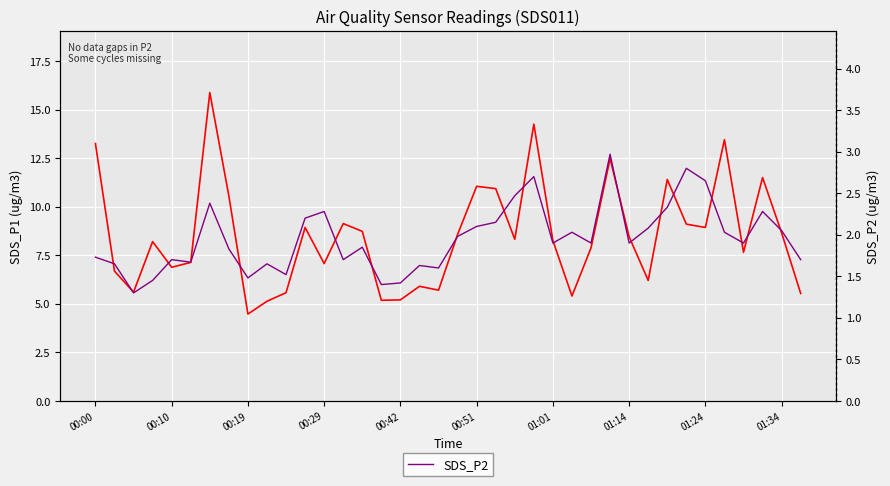

Reading left to right, list all the values displayed in this chart.

SDS_P1: 13.2	6.7	5.6	8.2	6.9	7.1	15.9	10.6	4.5	5.1	5.6	8.9	7.1	9.1	8.7	5.2	5.2	5.9	5.7	8.6	11.1	10.9	8.3	14.2	8.2	5.4	7.9	12.5	8.4	6.2	11.4	9.1	8.9	13.4	7.7	11.5	8.7	5.5
SDS_P2: 1.7	1.6	1.3	1.4	1.7	1.7	2.4	1.8	1.5	1.6	1.5	2.2	2.3	1.7	1.9	1.4	1.4	1.6	1.6	2.0	2.1	2.1	2.5	2.7	1.9	2.0	1.9	3.0	1.9	2.1	2.3	2.8	2.6	2.0	1.9	2.3	2.0	1.7